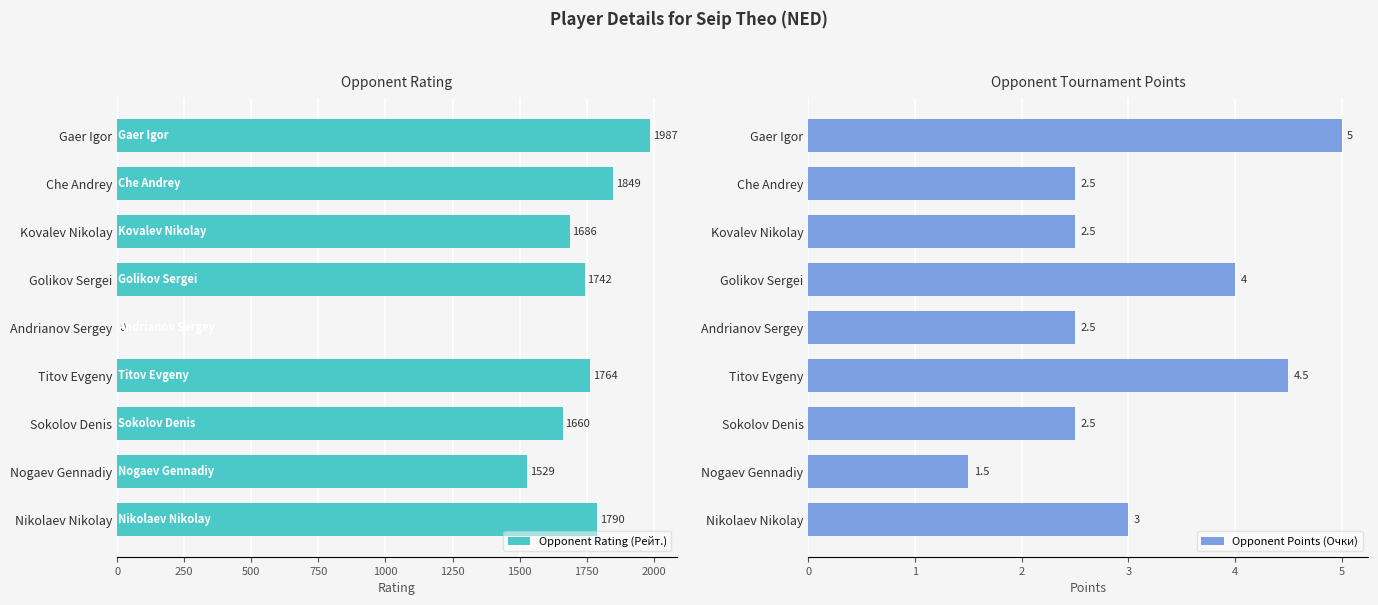

What is the approximate value of Opponent Rating (Рейт.) at Nikolaev Nikolay, to the nearest 10?

1790